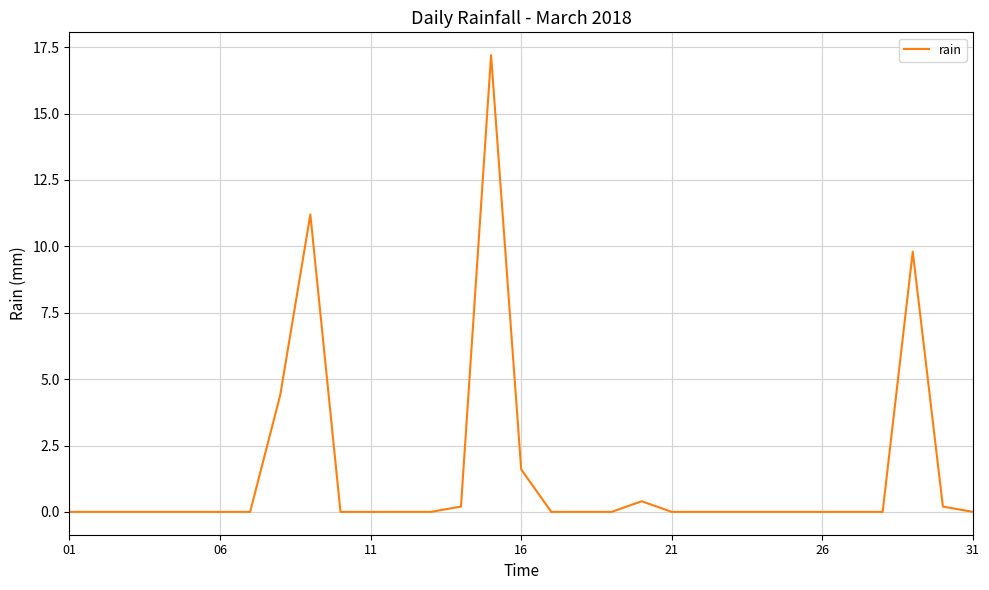

Reading left to right, what are all the values shown in this chart?

0.0	0.0	0.0	0.0	0.0	0.0	0.0	4.4	11.2	0.0	0.0	0.0	0.0	0.2	17.2	1.6	0.0	0.0	0.0	0.4	0.0	0.0	0.0	0.0	0.0	0.0	0.0	0.0	9.8	0.2	0.0